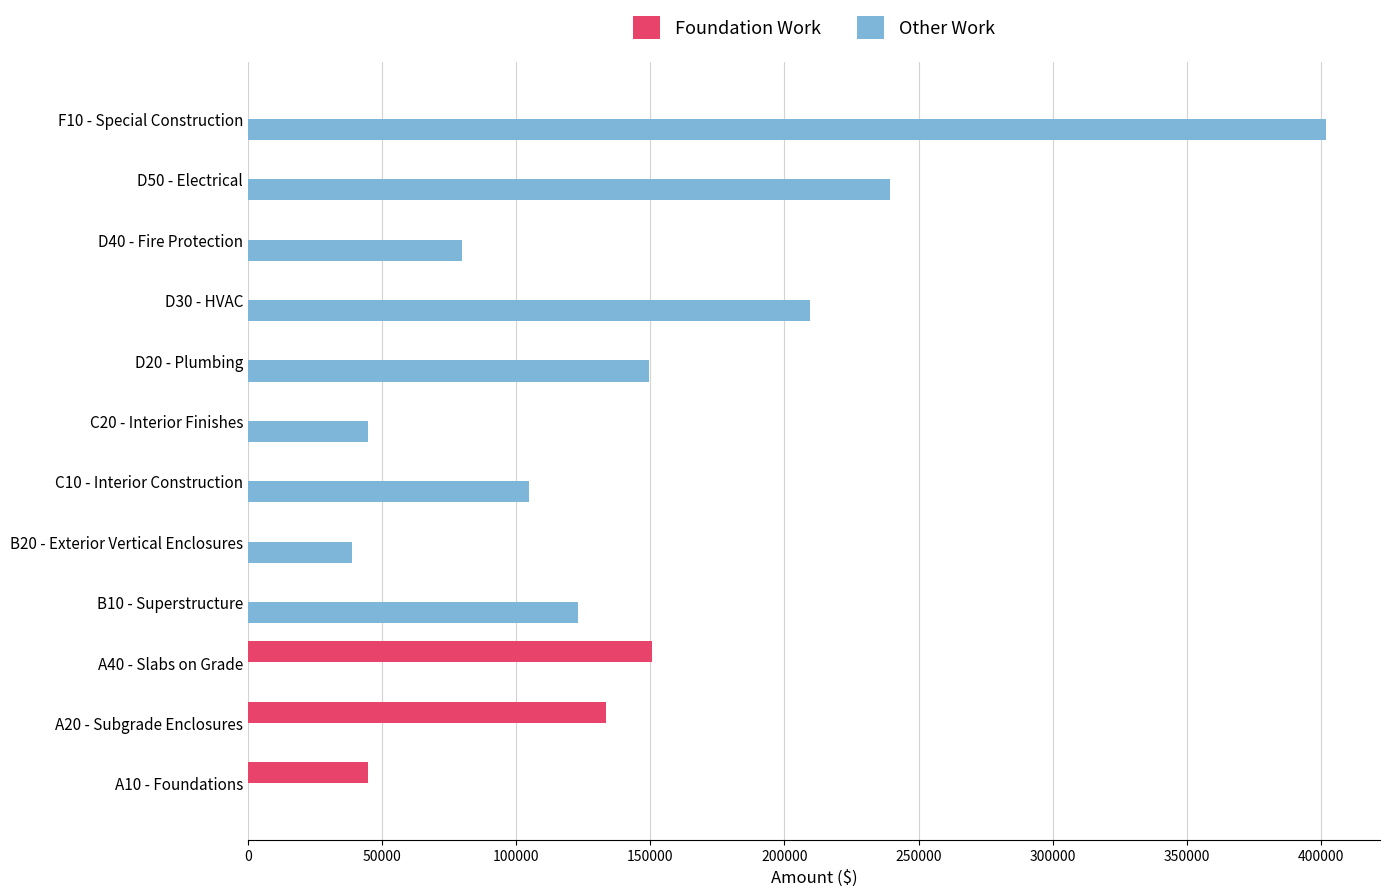

Which series has the largest range (max minus min)?

Other Work